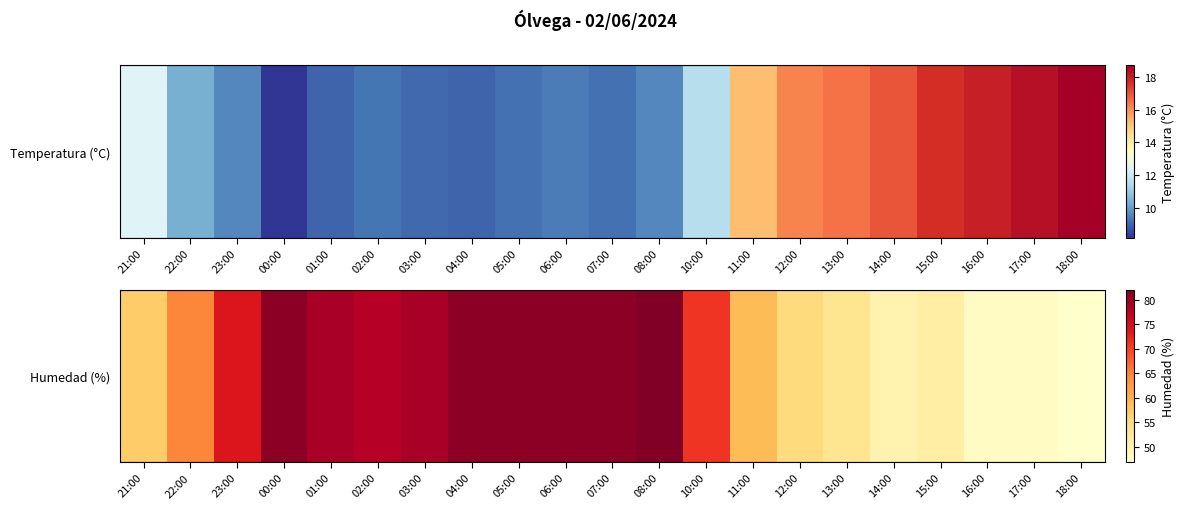

How many distinct data groups are displayed?

1